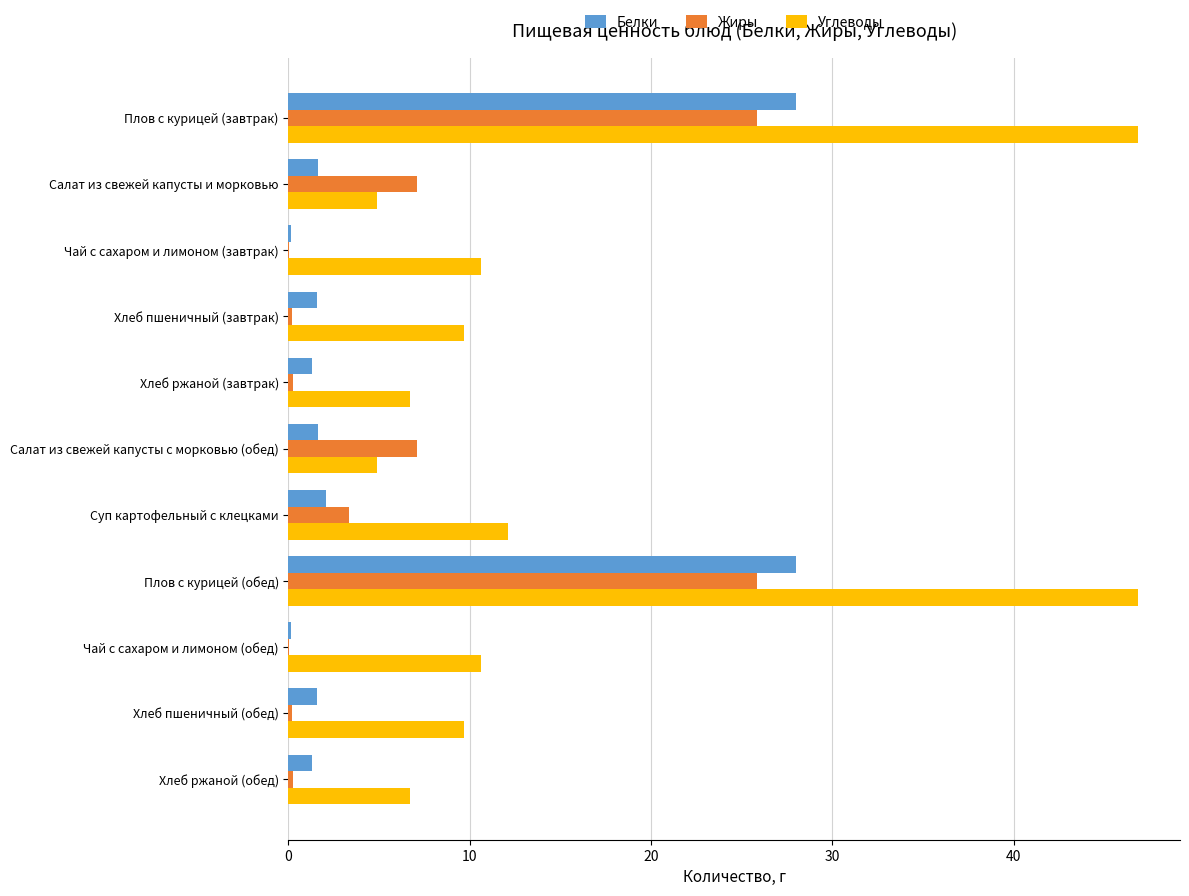

Which series has the largest total across all categories?

Углеводы